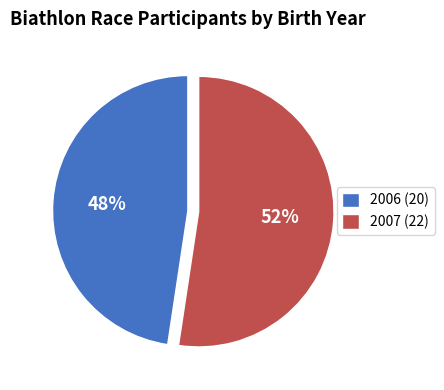

To the nearest percent, what is the average slice percentage?

50%